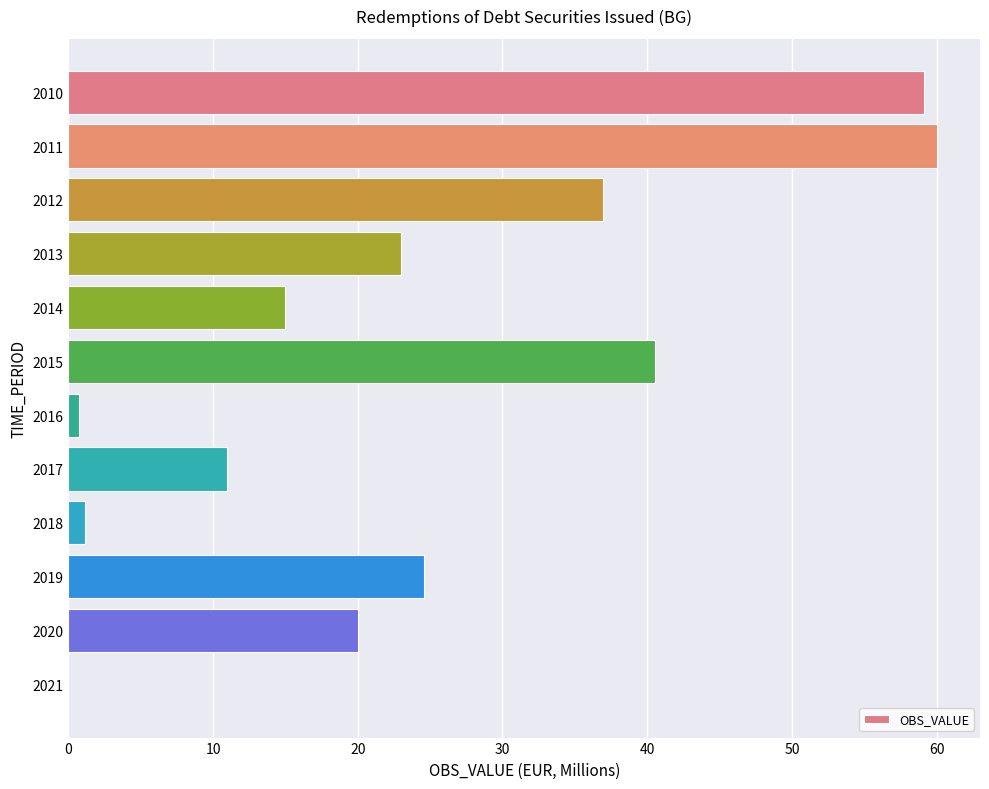

What is the maximum value shown in the chart?

60.0